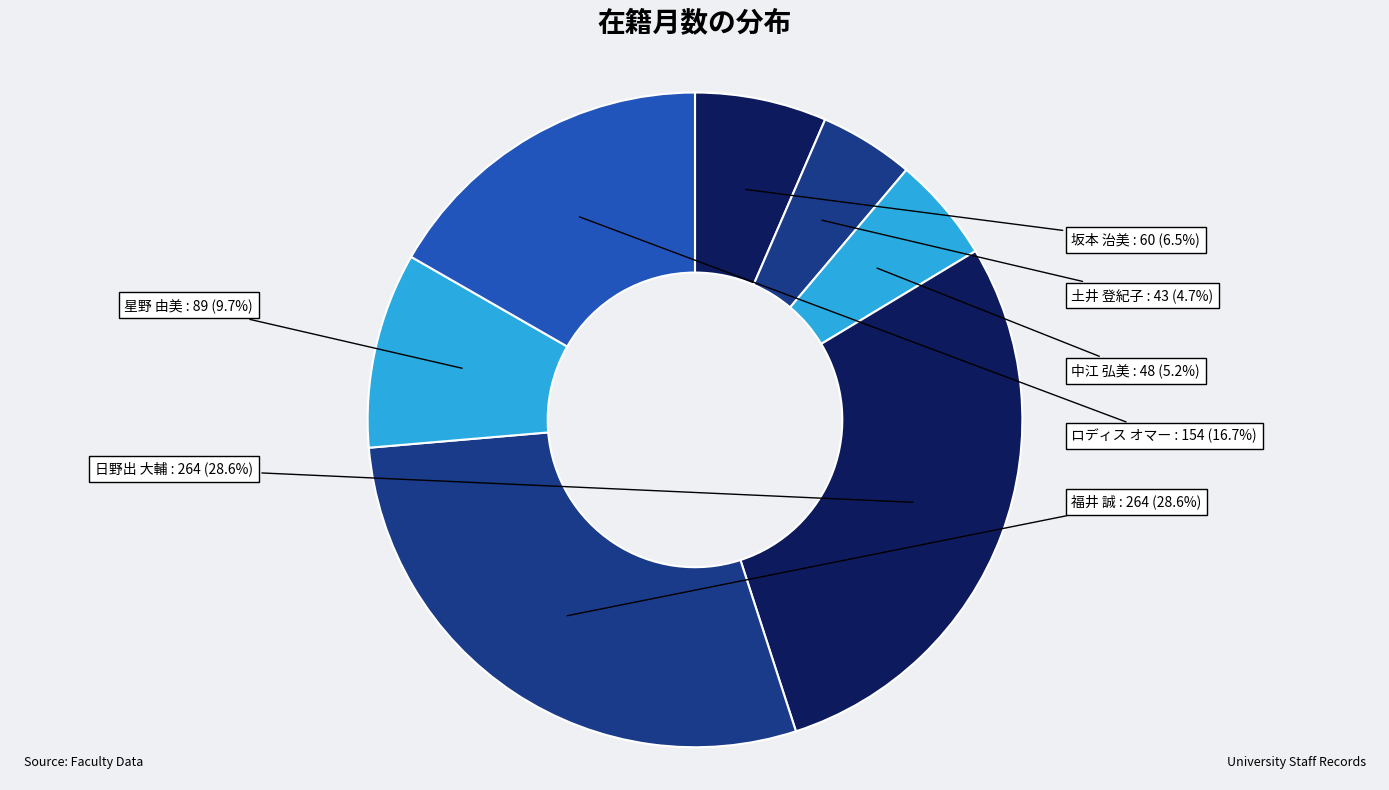

Is there any slice that represents more than half of the pie?

No